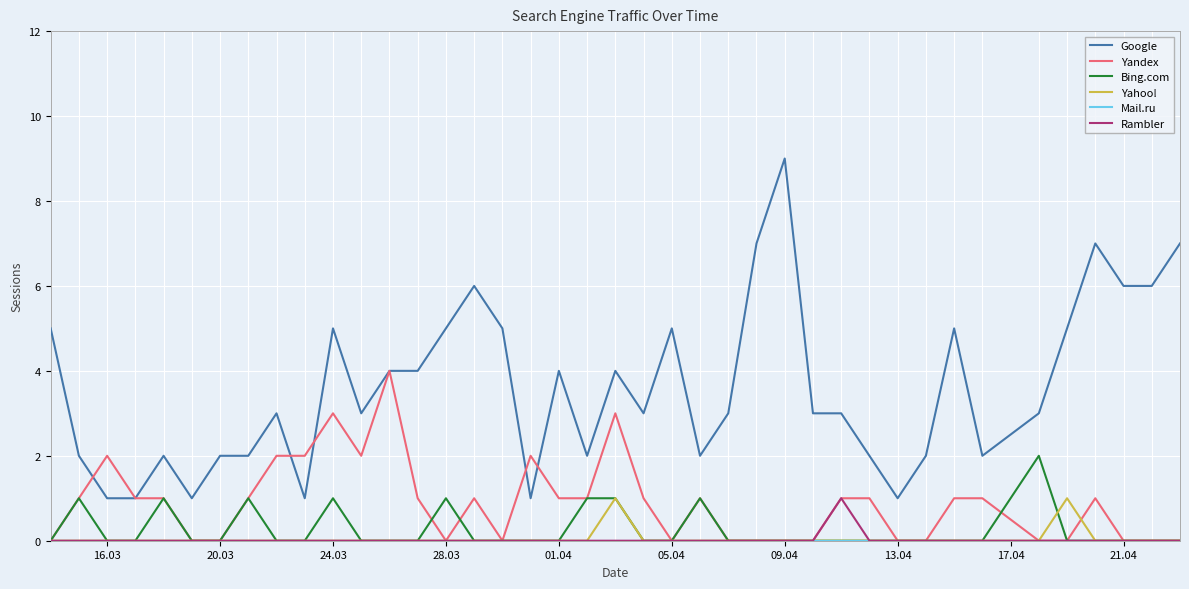

Which series has the largest total across all categories?

Google